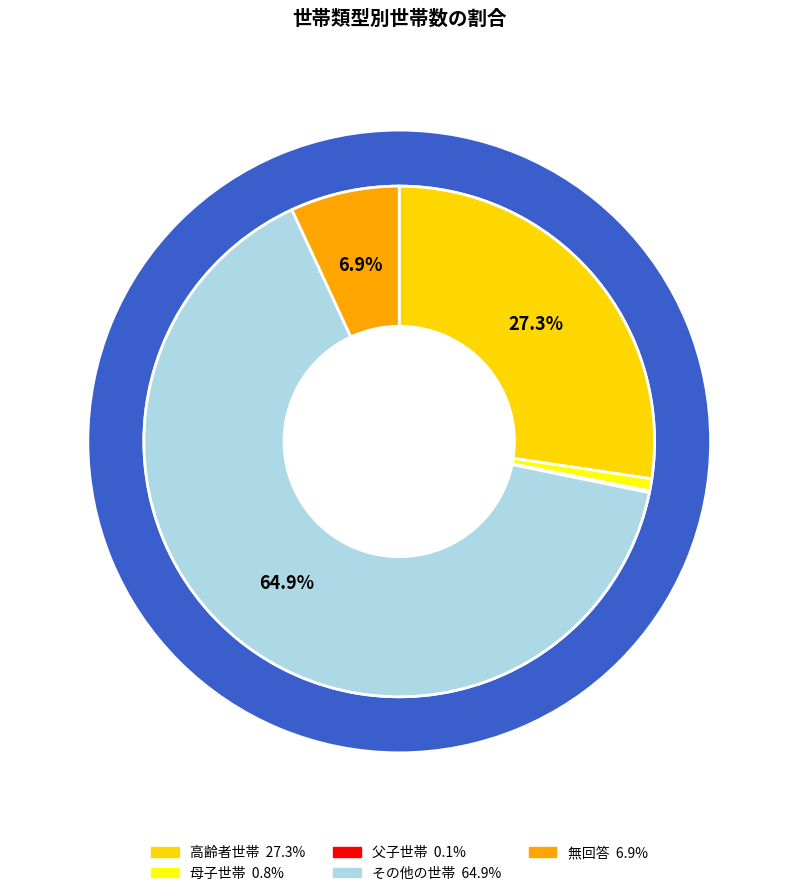

What is the largest slice in the pie chart?

その他の世帯